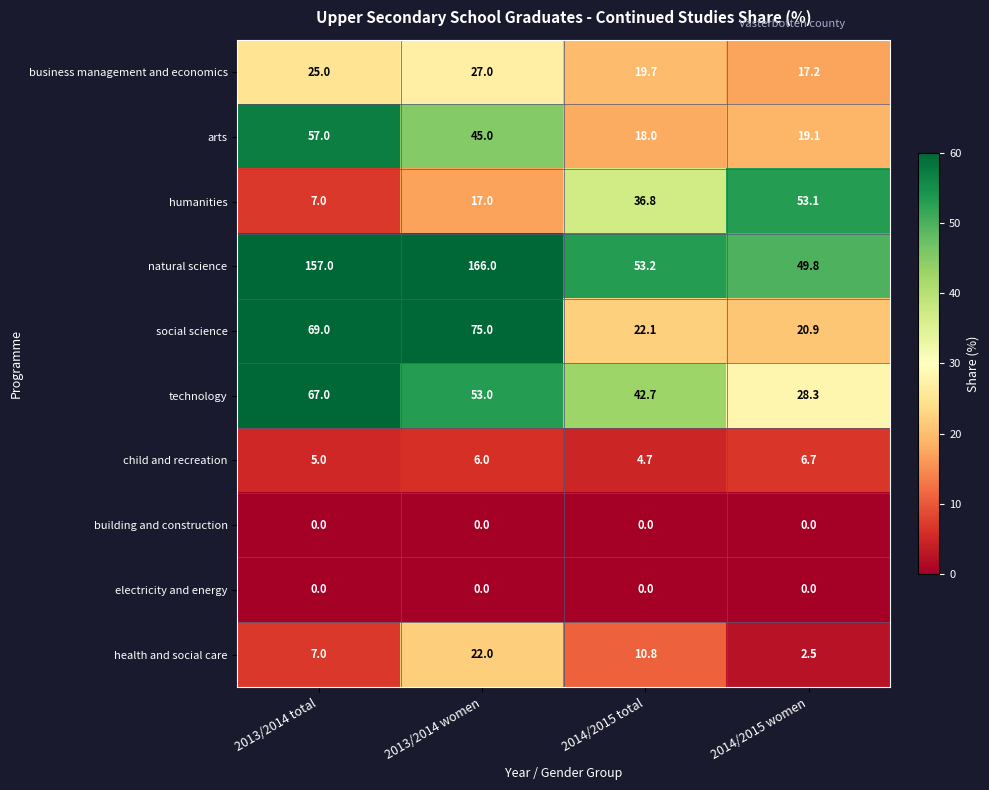

How many distinct data groups are displayed?

10